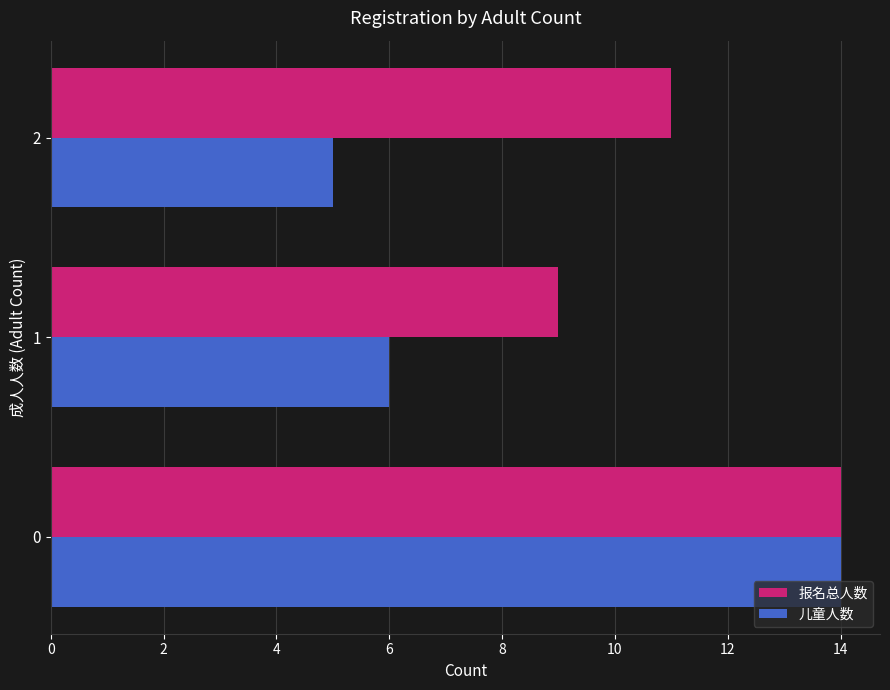

The value of 儿童人数 at 1 is 6. True or false?

True